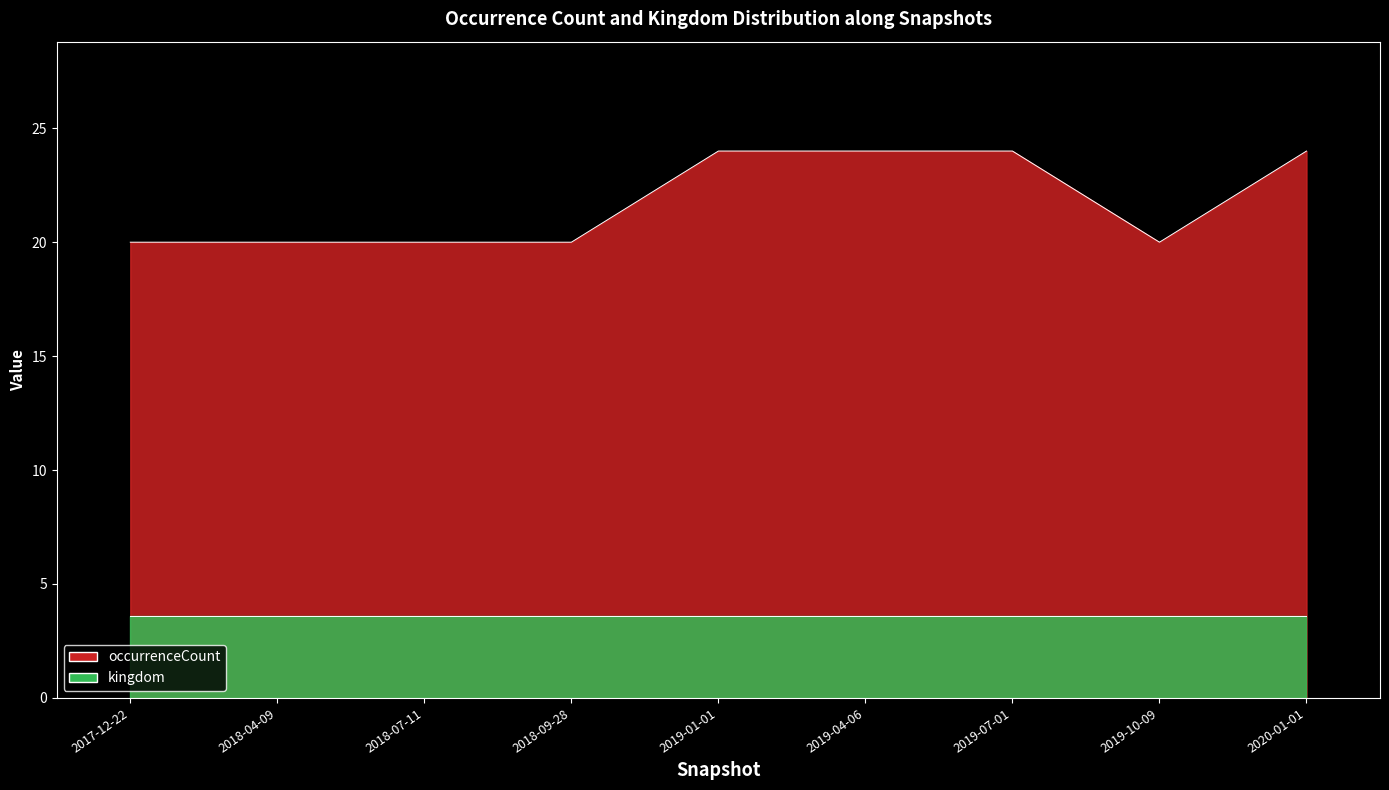

What is the difference between the second highest and second lowest values?

4